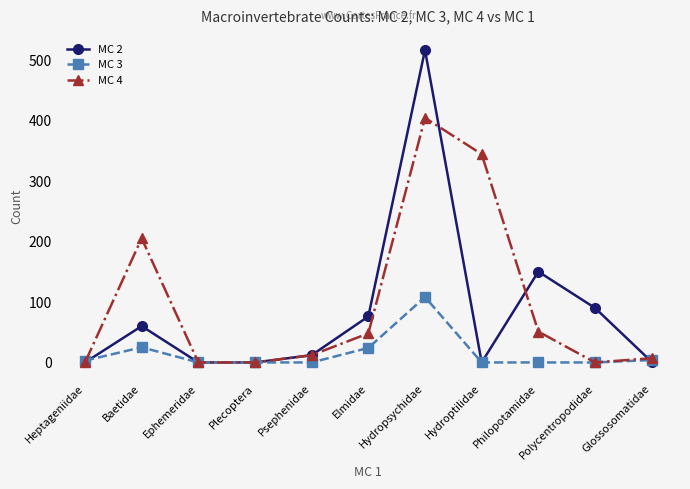

What are all the series names shown in the legend?

MC 2, MC 3, MC 4